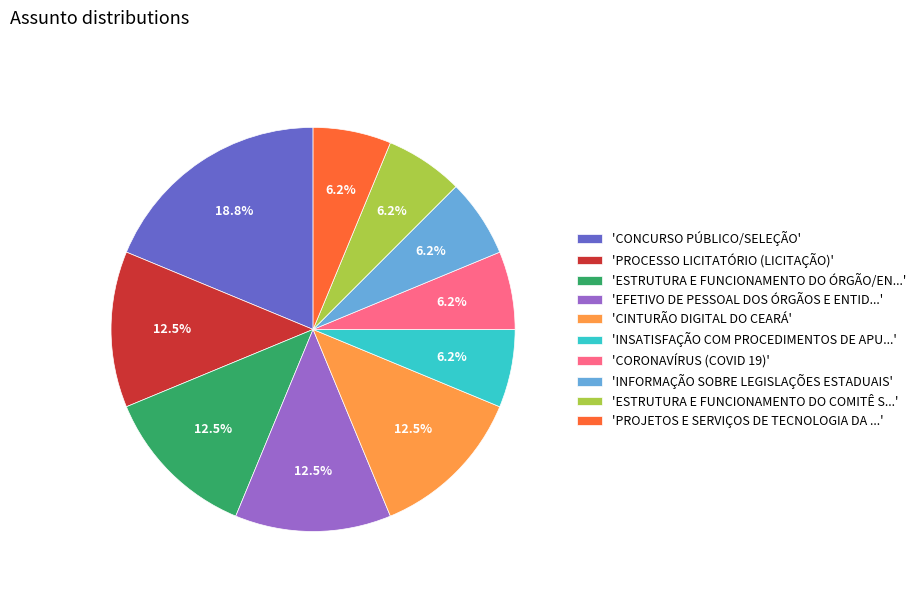

Count the number of slices in the pie.

10